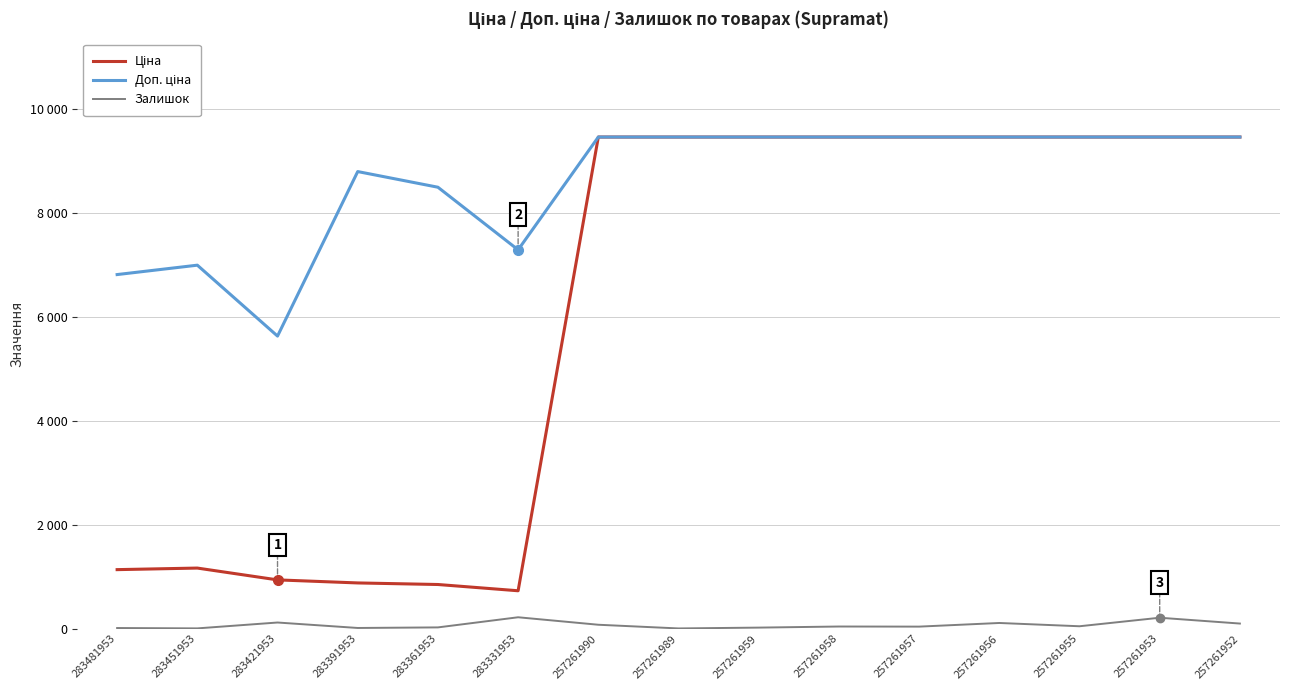

What is the value of the Доп. ціна point at the 9th from the left?

9458.9